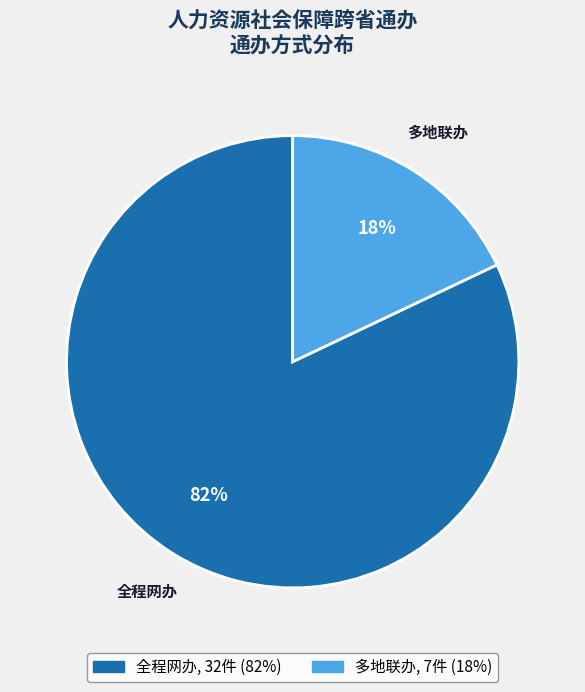

To the nearest percent, what portion does 全程网办 represent?

82%